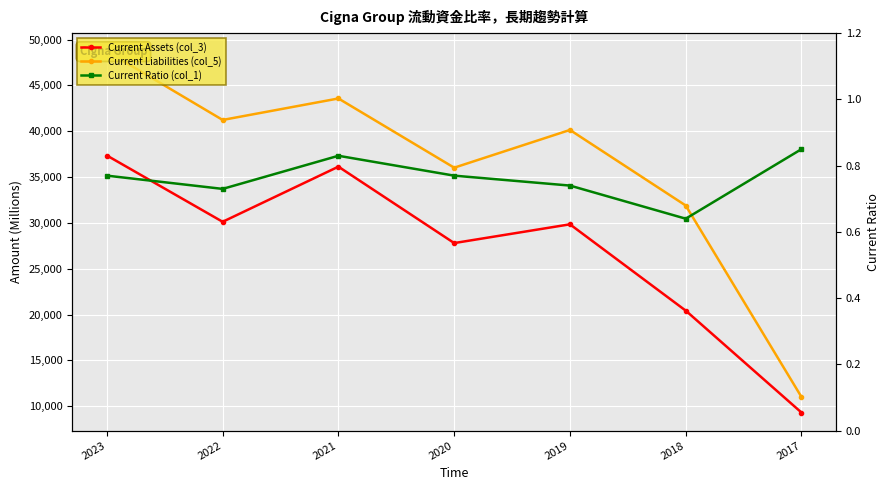

True or false: Current Assets (col_3) has a value of 53421.7 at 2022.

False